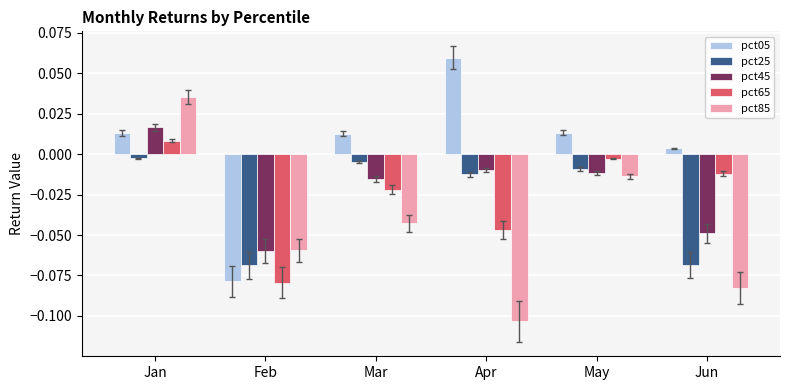

What are all the series names shown in the legend?

pct05, pct25, pct45, pct65, pct85